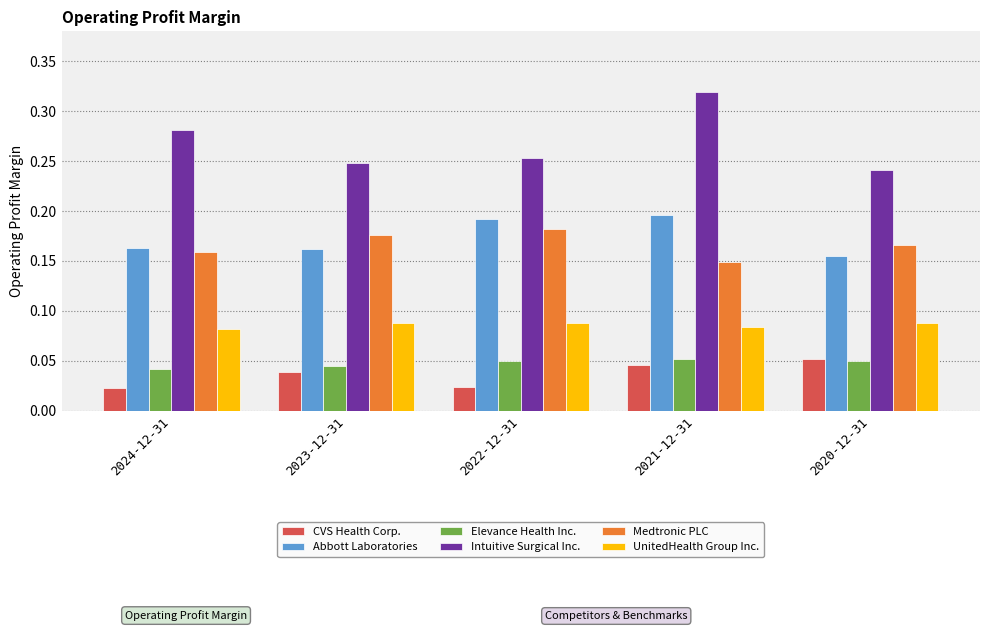

Count the Intuitive Surgical Inc. values in the range 0 to 1.

5